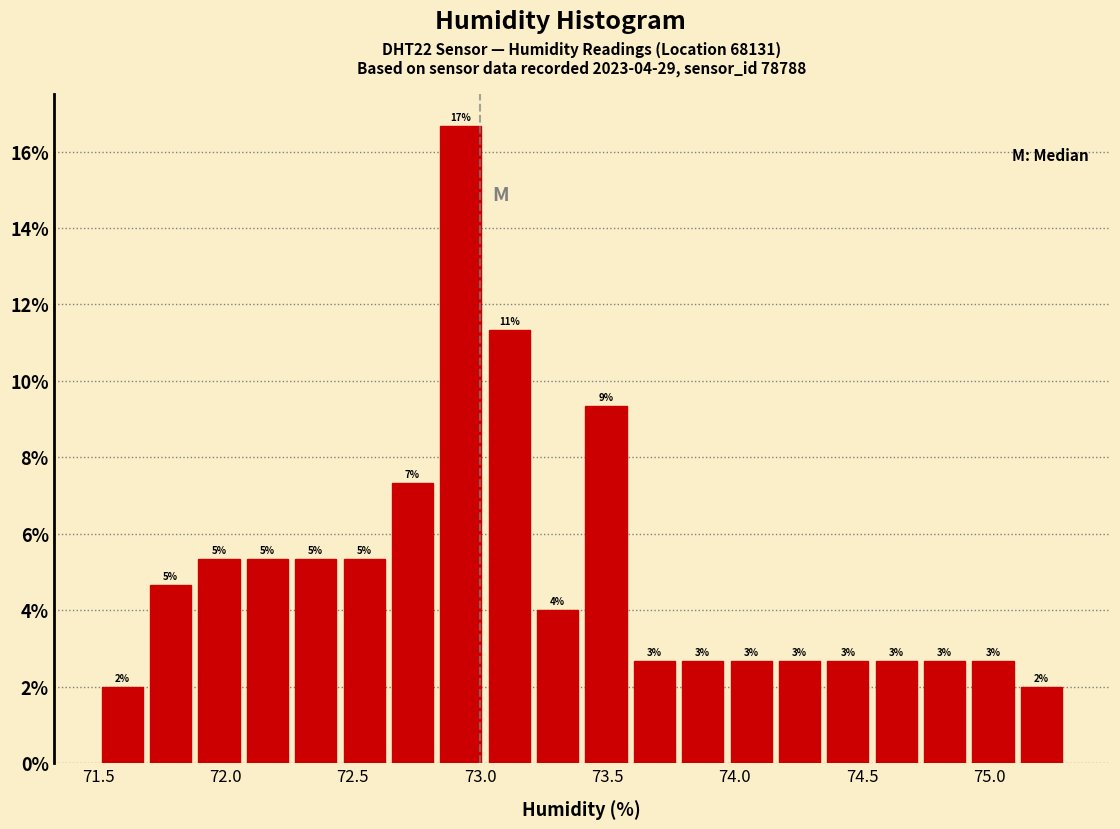

Read against the x-axis, roughly where is the centre of the tallest bar?

72.95